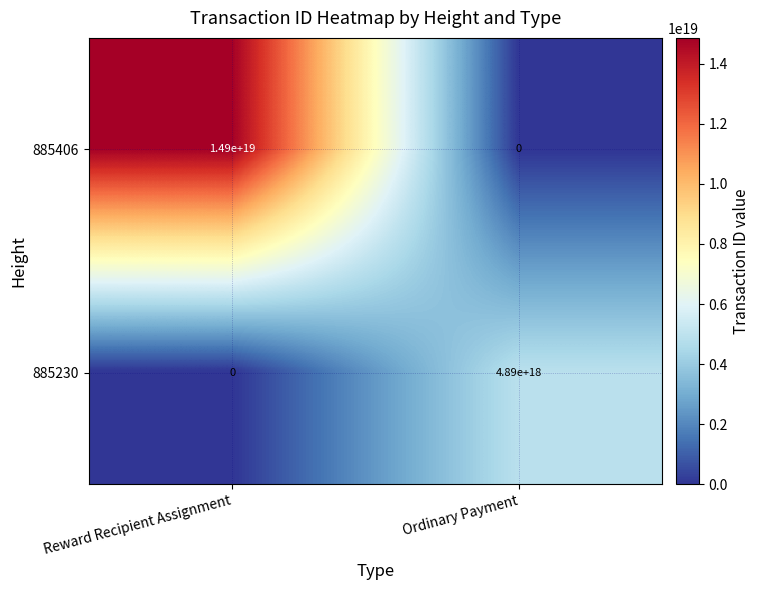

True or false: 885406 has a value of 9096630485157917696 at Reward Recipient Assignment.

False